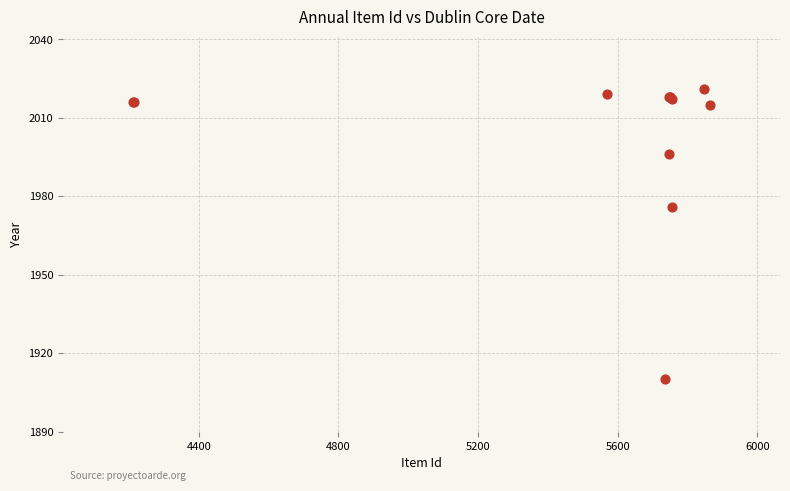

What Y value in the scatter plot is closest to 1965?

1976